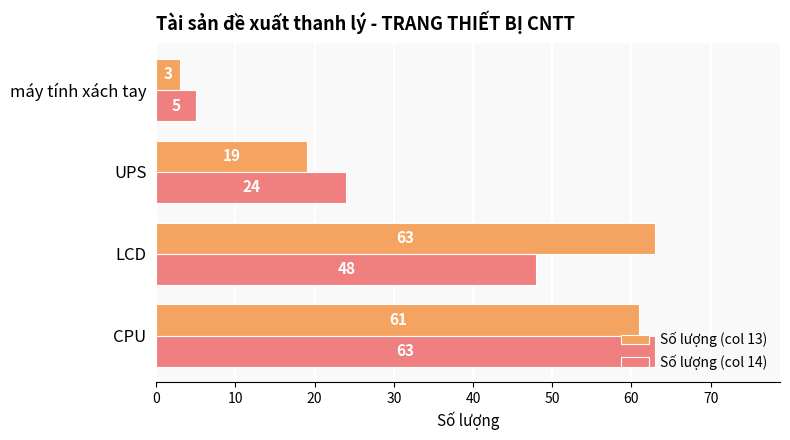

Which series has the largest total across all categories?

Số lượng (col 13)